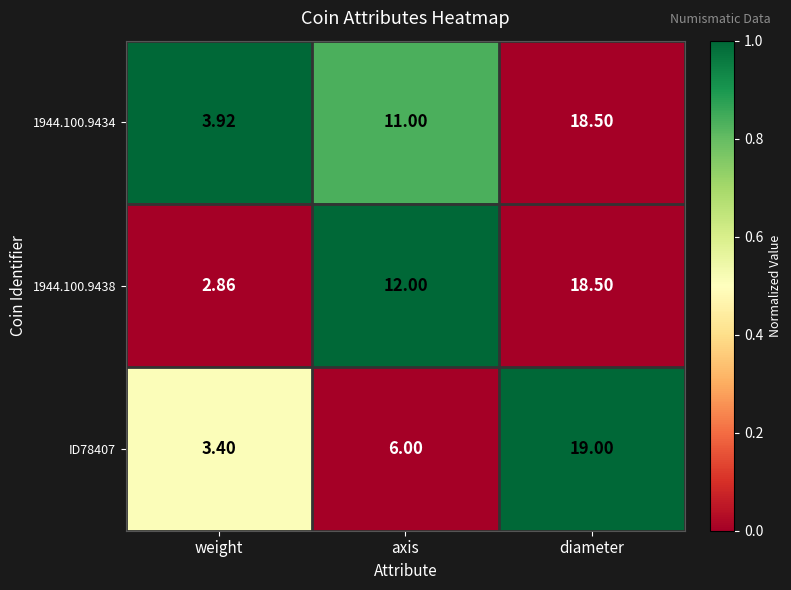

At which category is the sum across all series the highest?

diameter